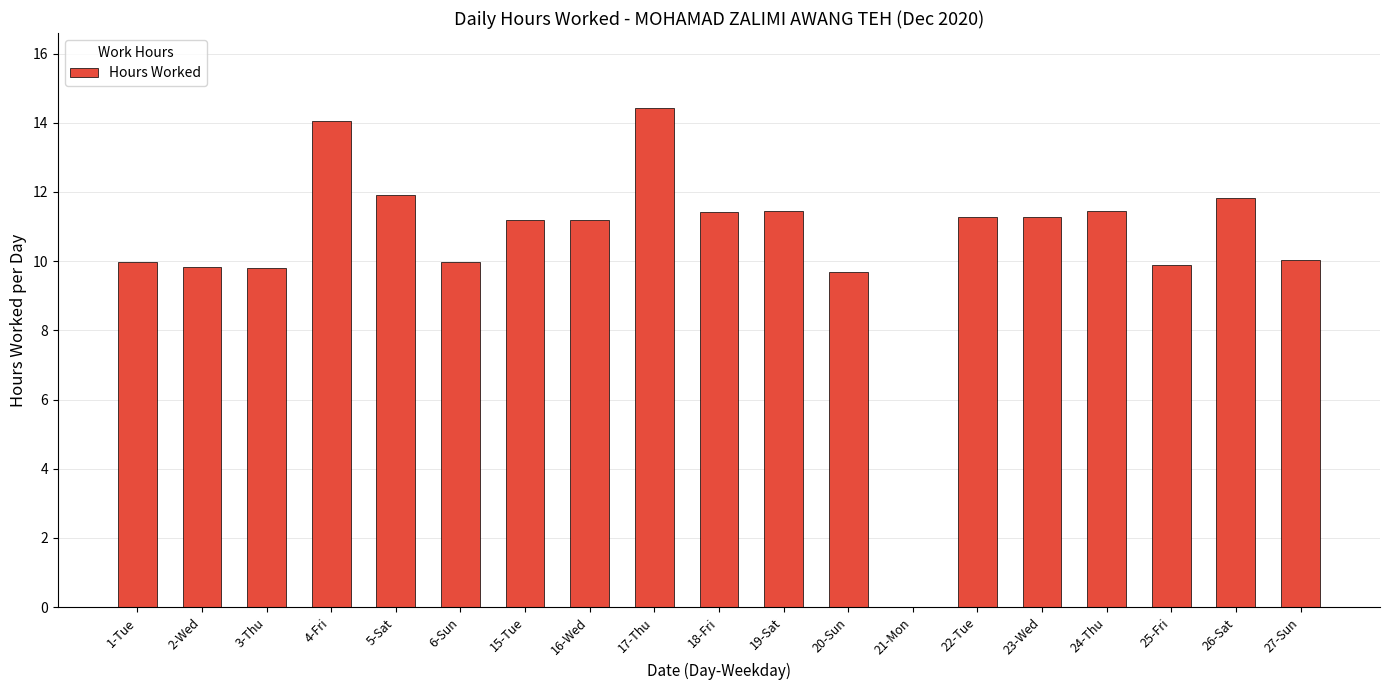

What is the change in value from 17-Thu to 26-Sat?

-2.6